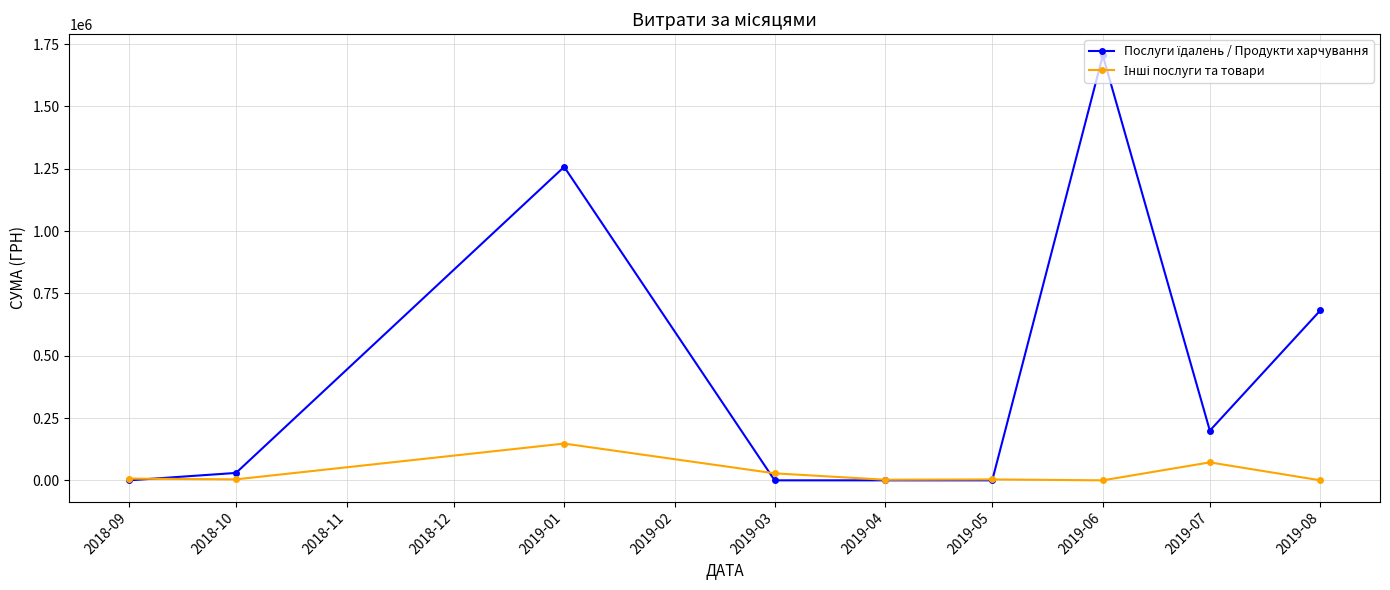

What is the spread (max minus min) of values at 2019-06?

1704485.8